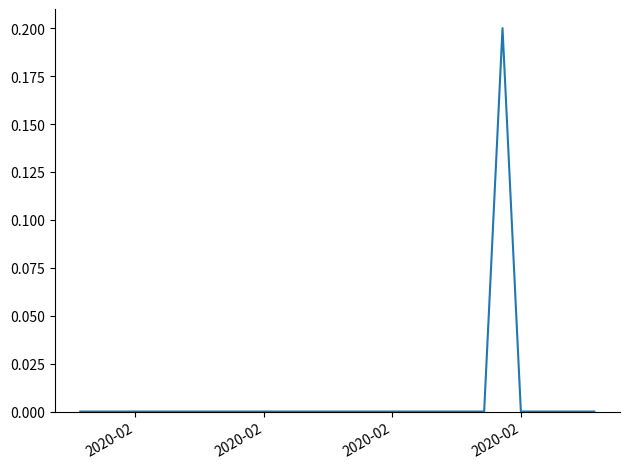

How many lines are shown in the chart?

1